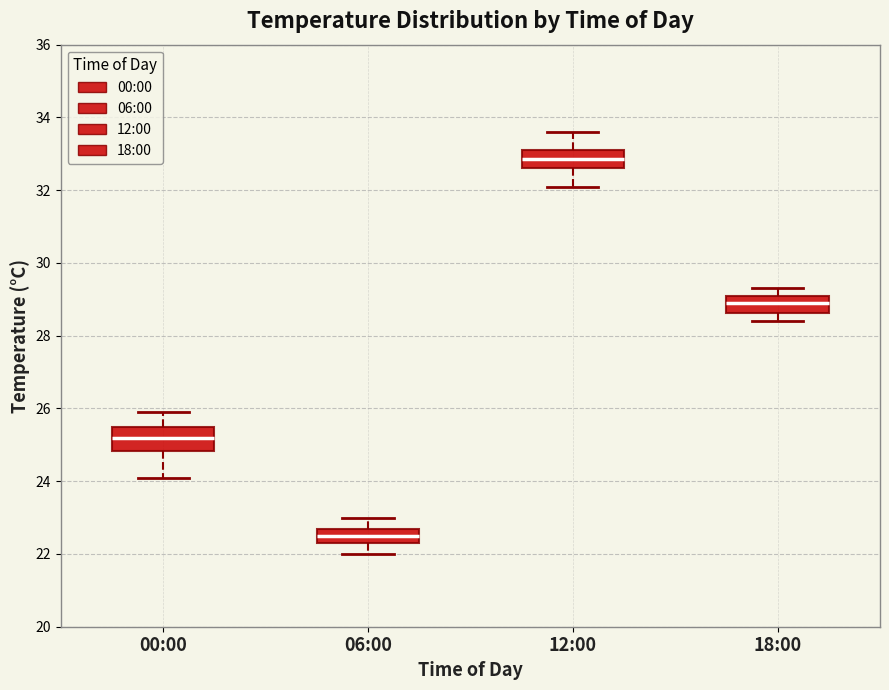

Which box's median line is the highest?

12:00